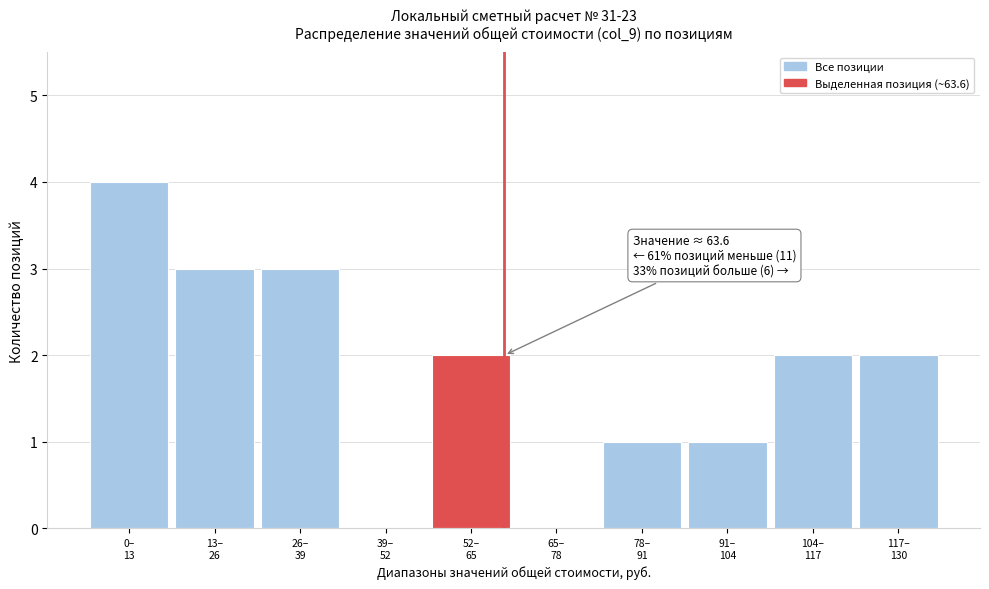

What is the sum of all values?

18